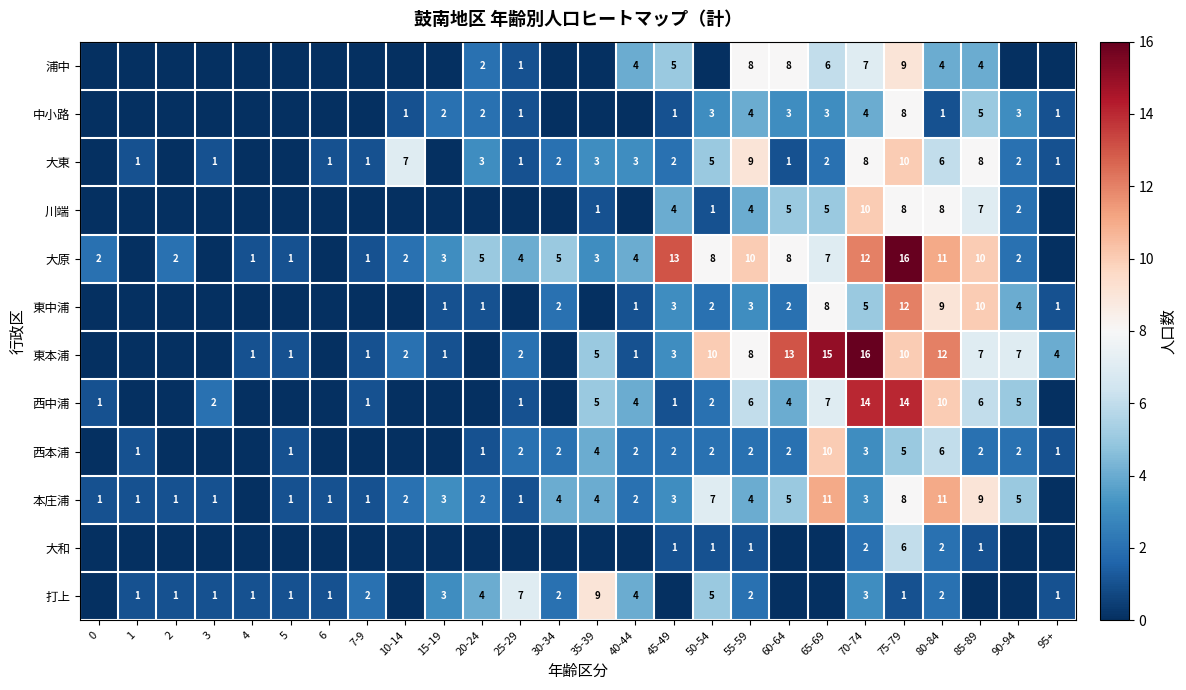

True or false: 打上 has a value of 1 at 5.

True